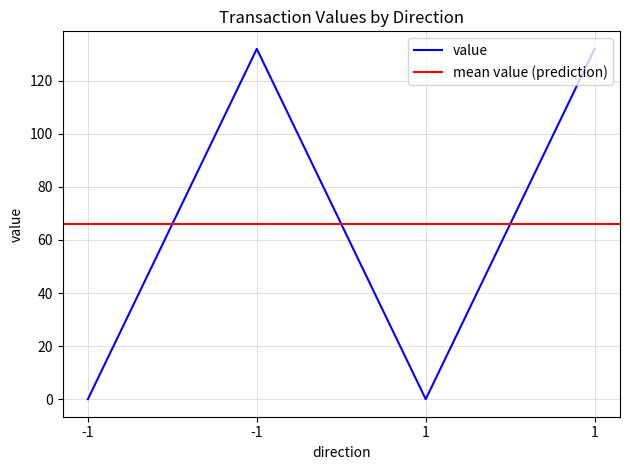

Rank the categories by value from highest to lowest.

-1, 1, -1, 1